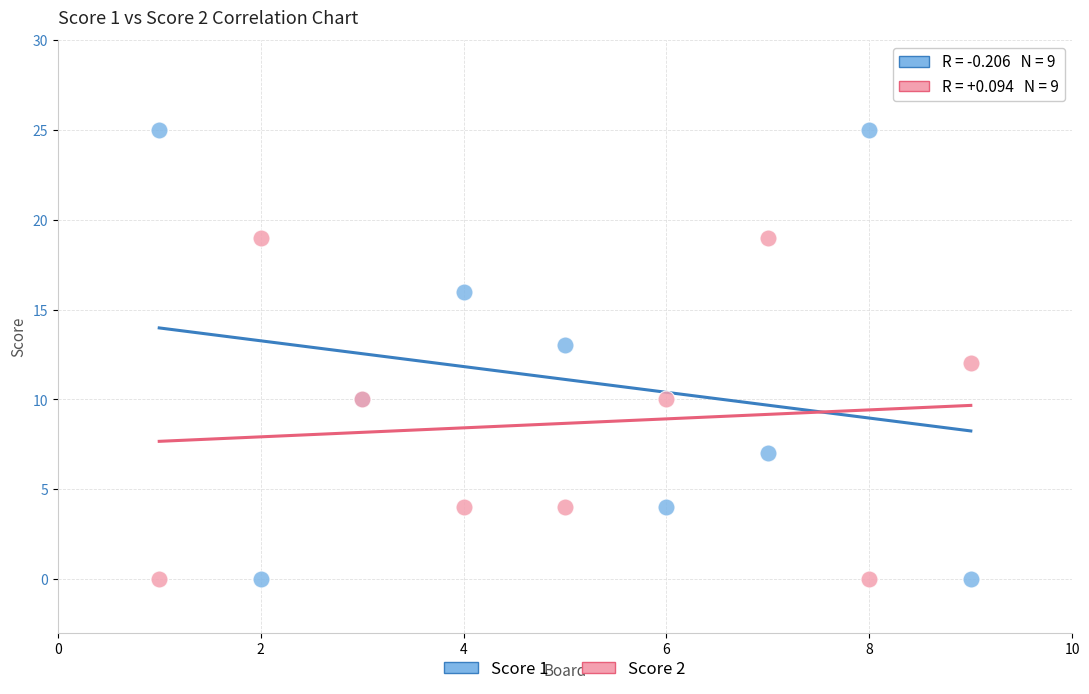

What are all the series names shown in the legend?

Score 1, Score 2